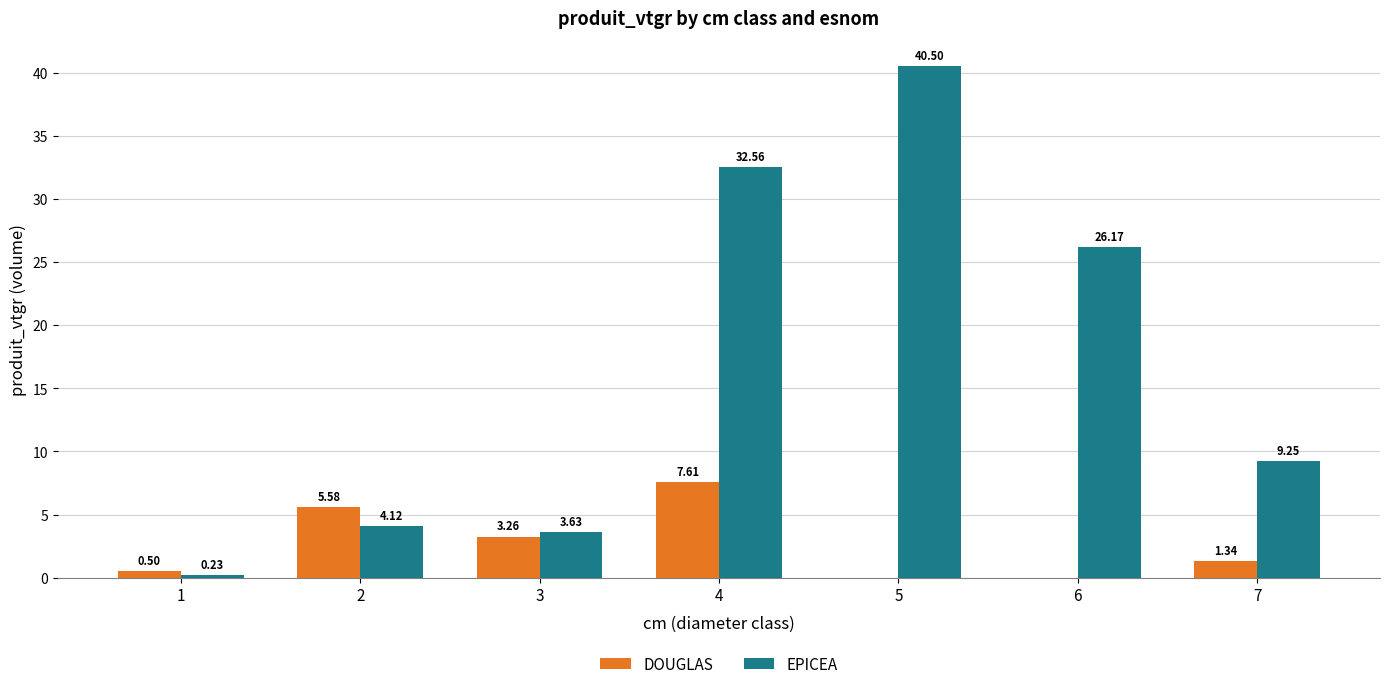

How many data points in EPICEA are above 9?

4